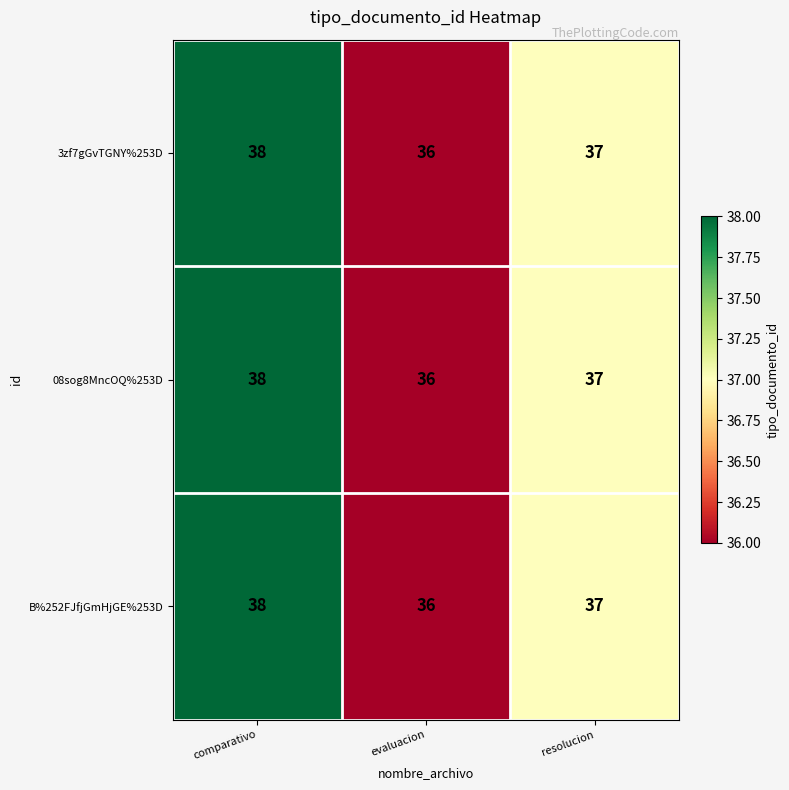

How many data points in 08sog8MncOQ%253D are less than 37?

1